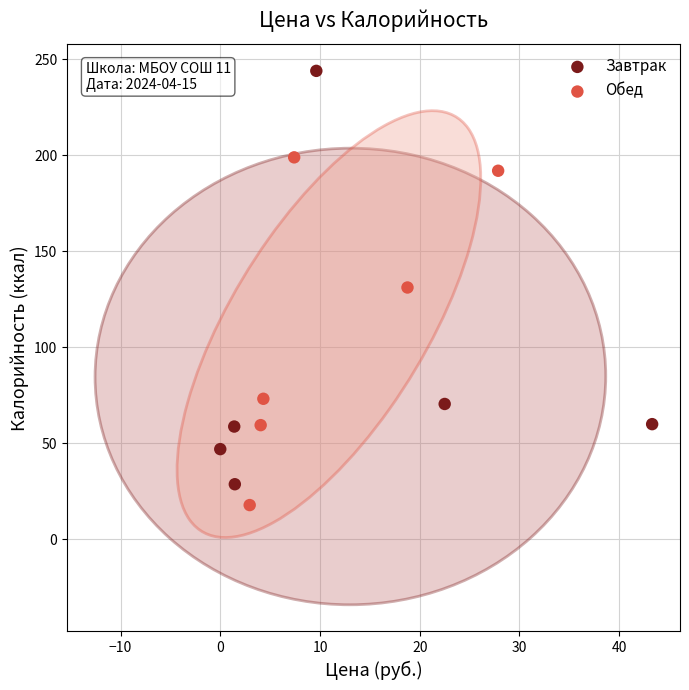

Which series has the largest Y range (max minus min)?

Завтрак